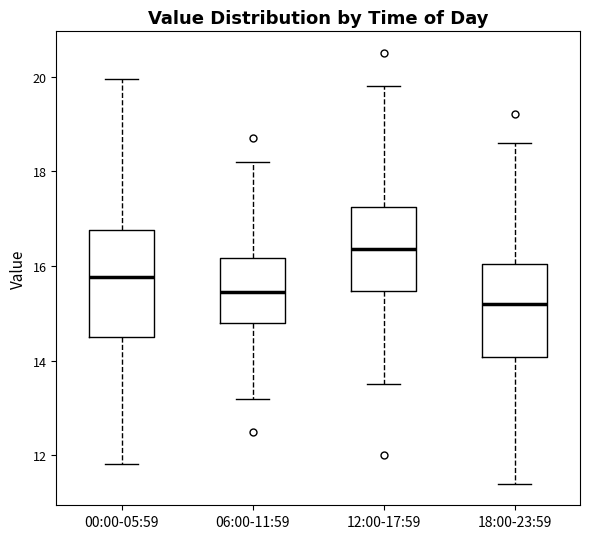

Which box's median line is the highest?

12:00-17:59